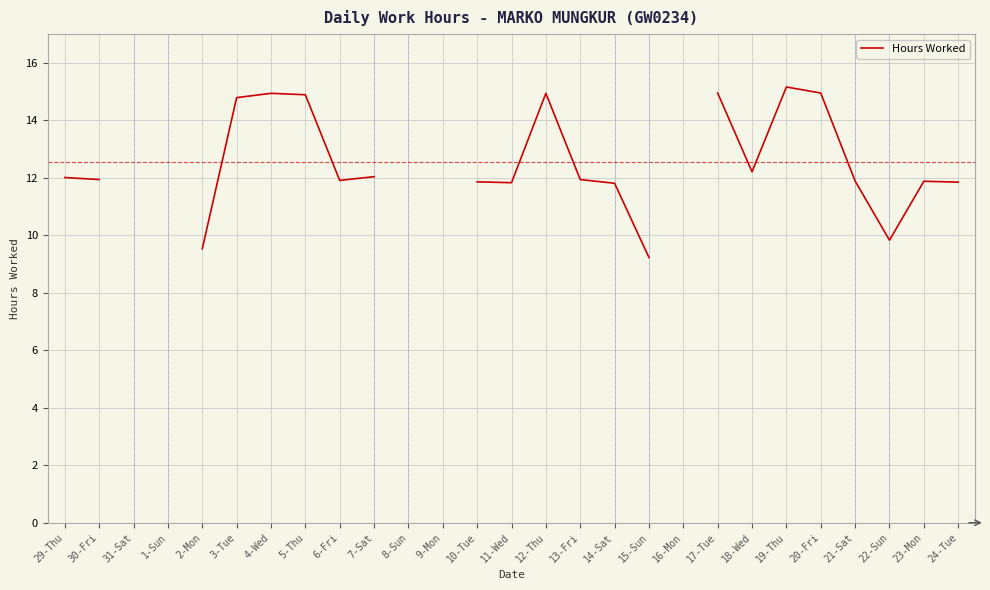

Between 4-Wed and 29-Thu, which is larger?

4-Wed